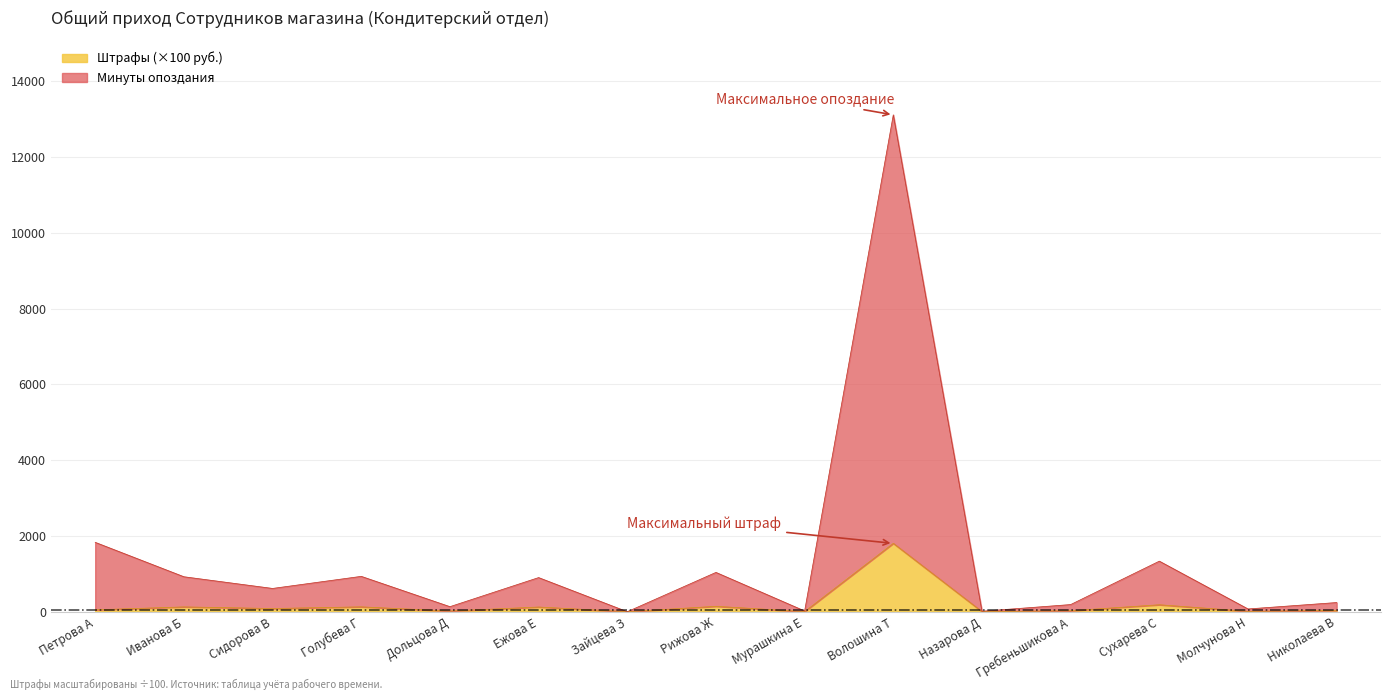

List the series in order of their overall mean, highest first.

Минуты опоздания, Штрафы